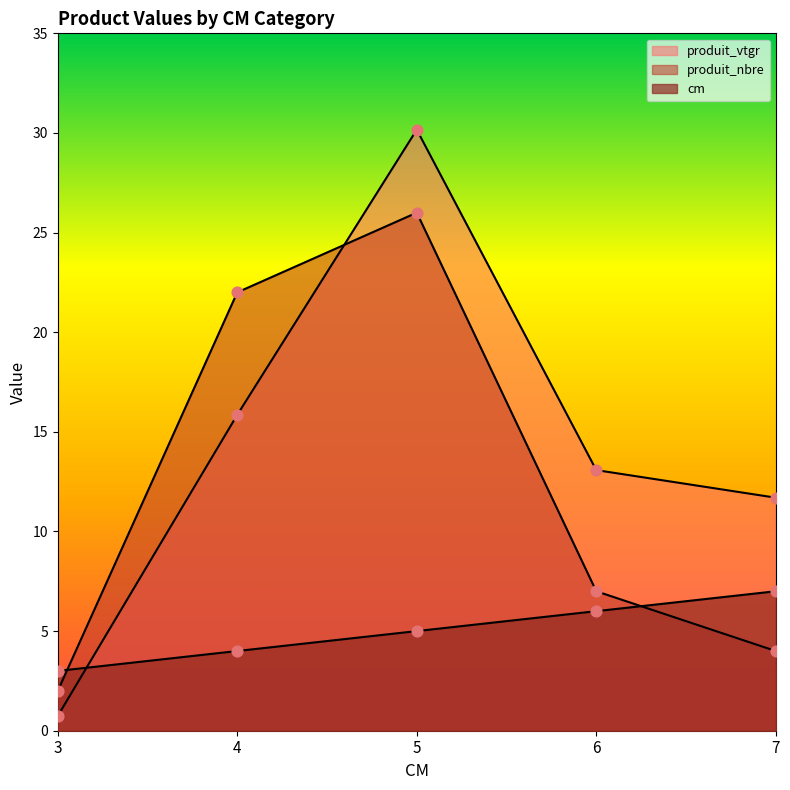

At how many categories does at least one series exceed 26?

1